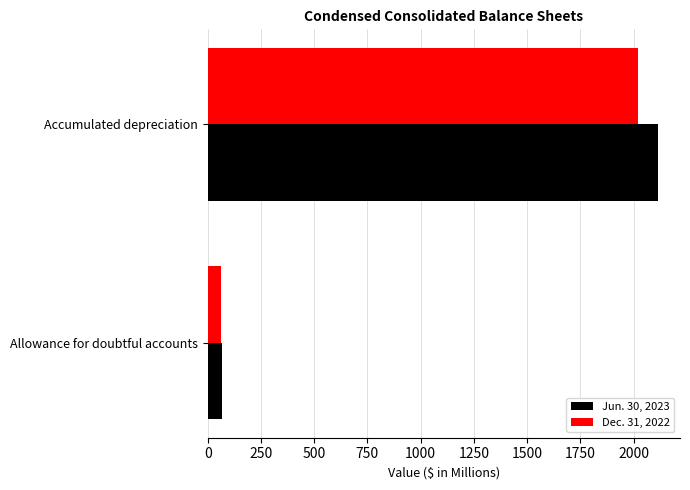

Which series has the widest spread of values?

Jun. 30, 2023